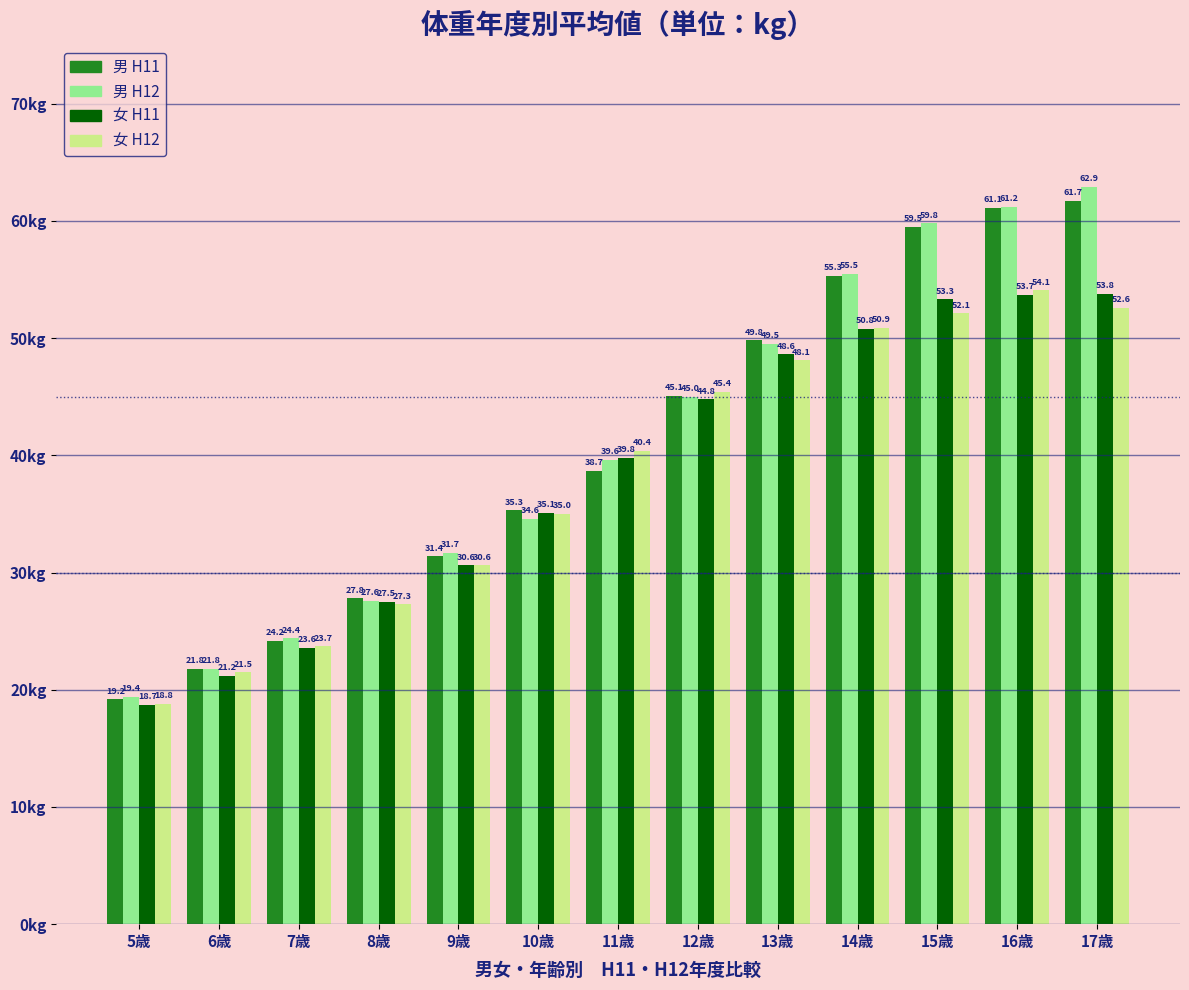

What is the spread (max minus min) of values at 11歳?

1.7